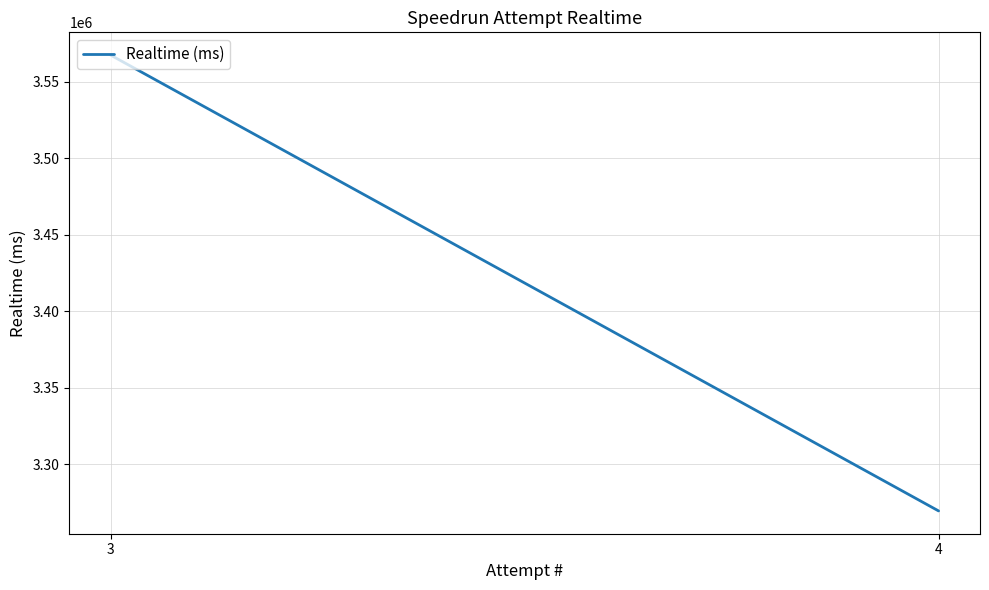

How many distinct data groups are displayed?

1